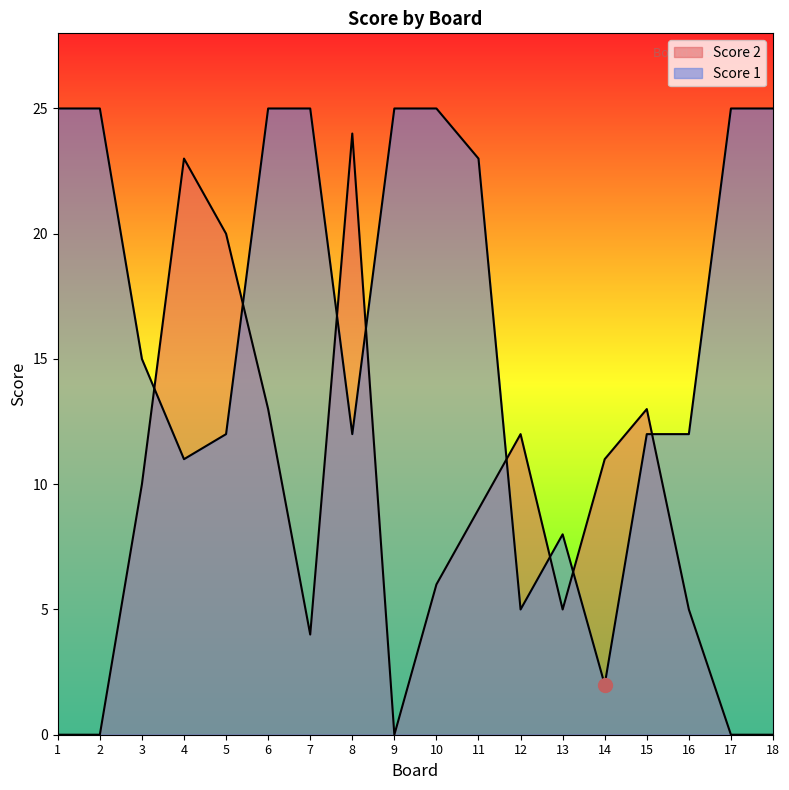

Reading left to right, extract all data points from this chart.

Score 2: 0	0	10	23	20	13	4	24	0	6	9	12	5	11	13	5	0	0
Score 1: 25	25	15	11	12	25	25	12	25	25	23	5	8	2	12	12	25	25